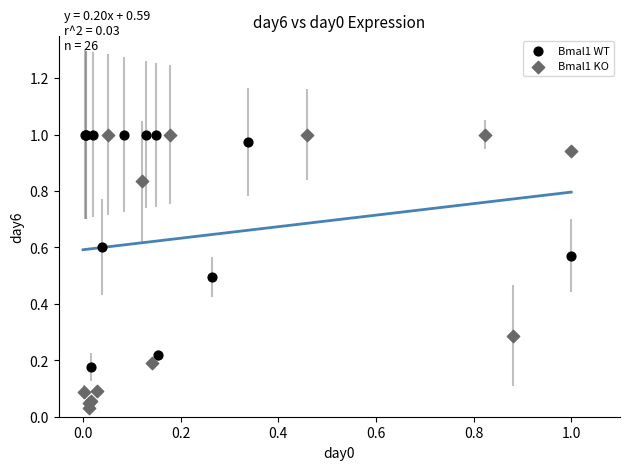

What are all the series names shown in the legend?

Bmal1 WT, Bmal1 KO